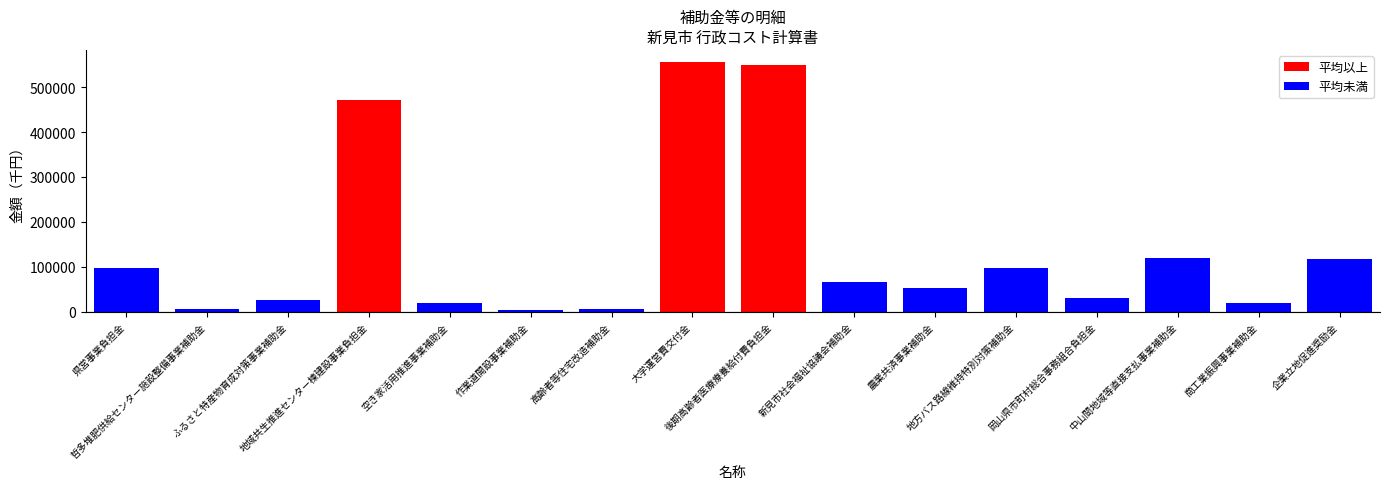

True or false: 平均以上 has a value of 776517 at 地域共生推進センター棟建設事業負担金.

False